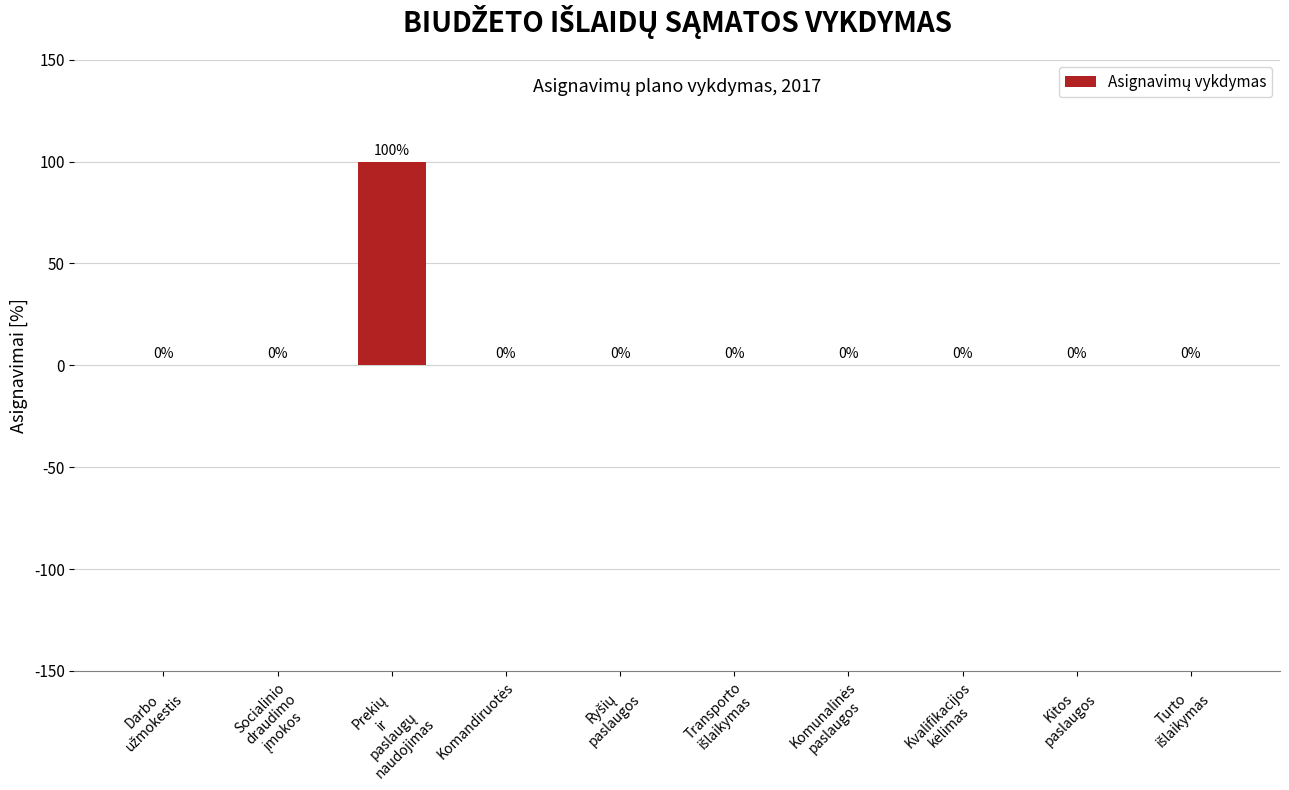

What is the greatest value displayed?

100